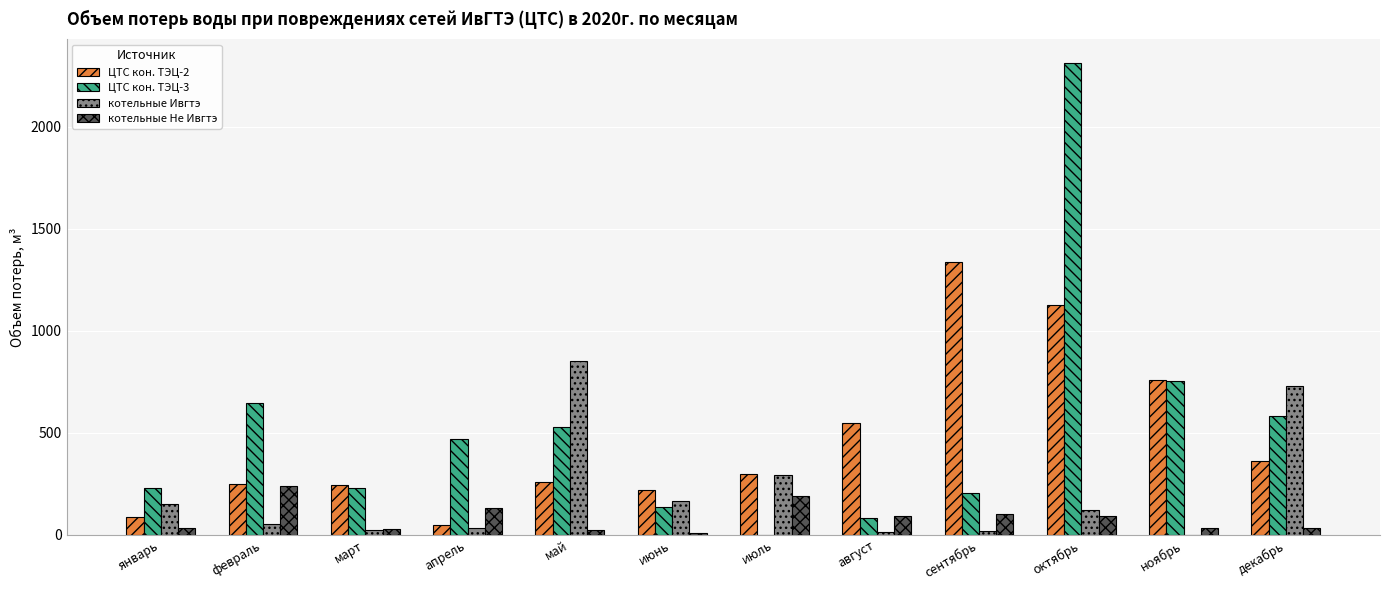

At which category is the sum across all series the highest?

октябрь